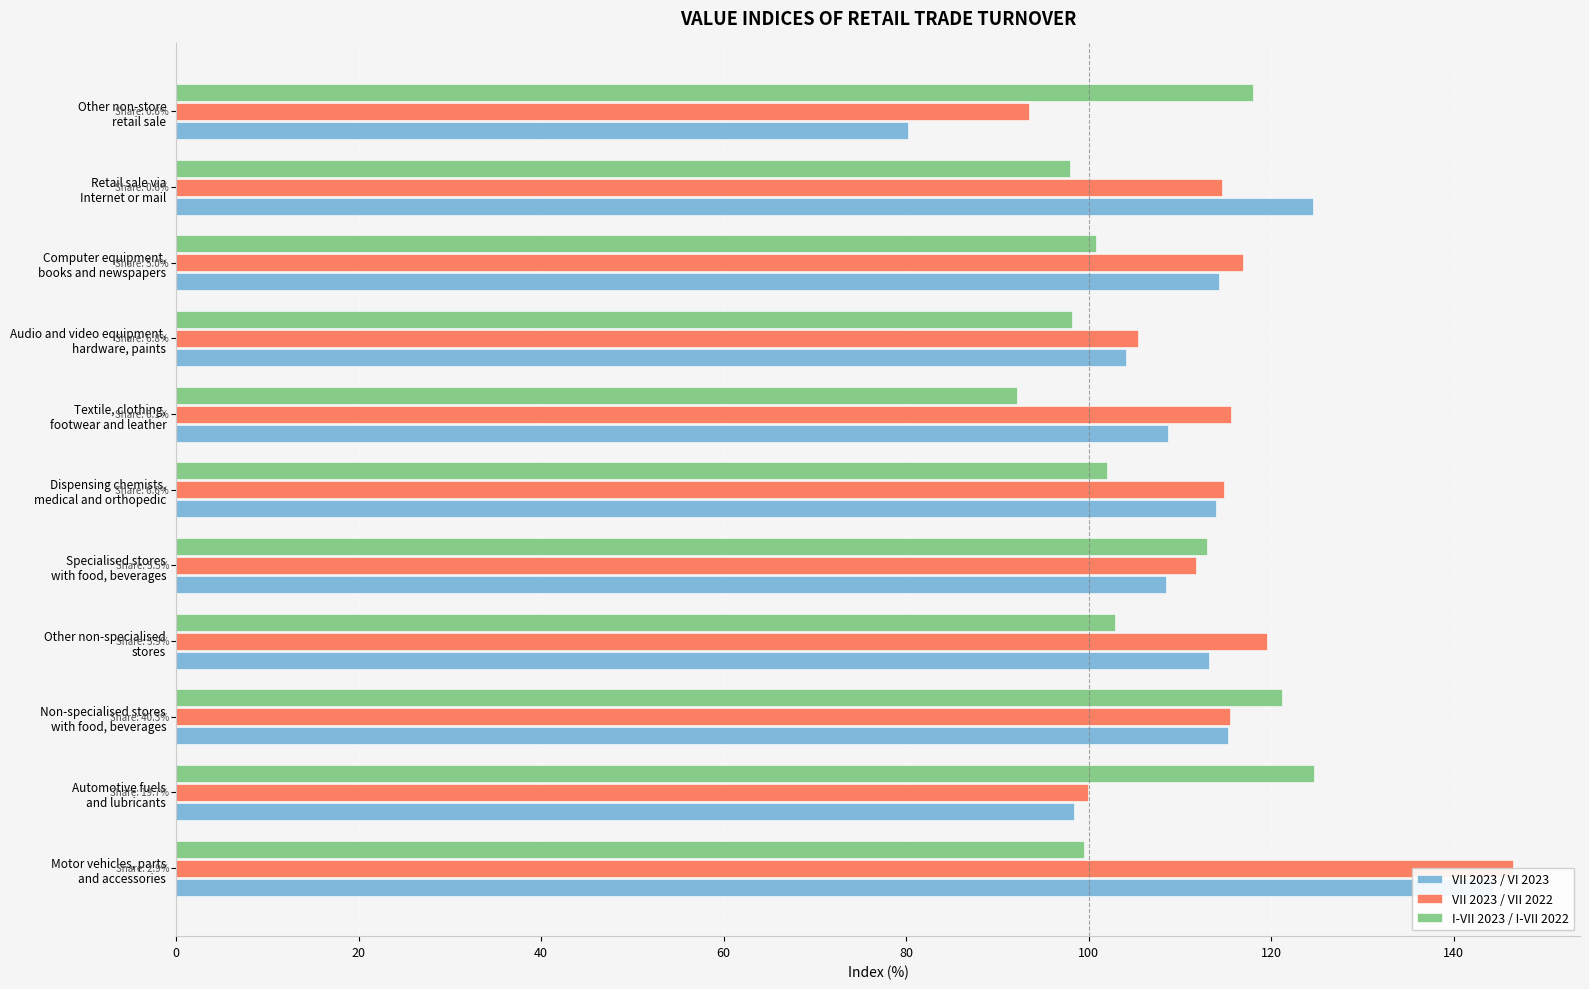

What position from the right is Retail sale via Internet or mail?

2